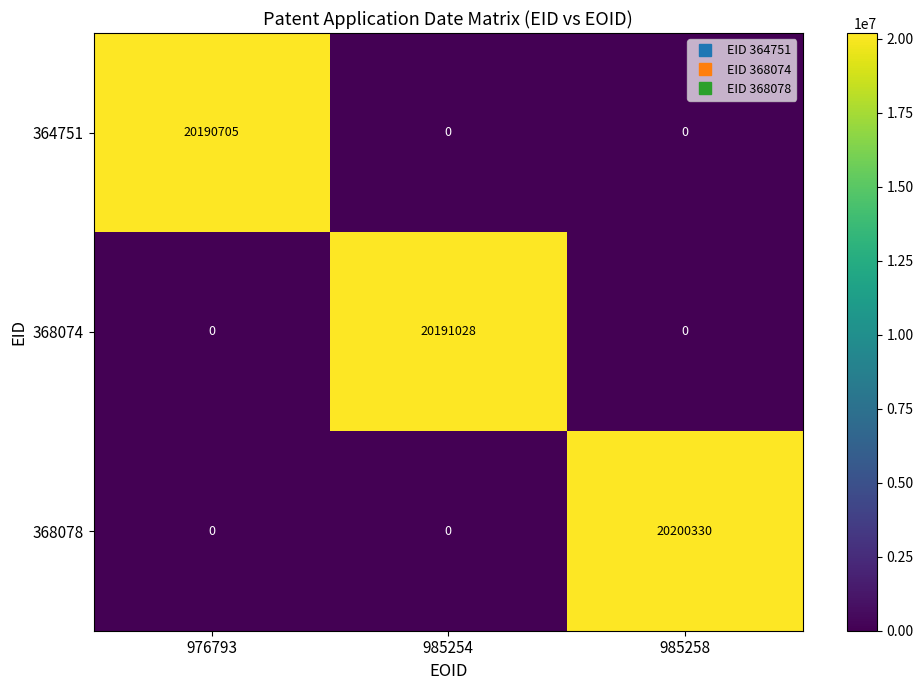

Count the number of categories in the chart.

3